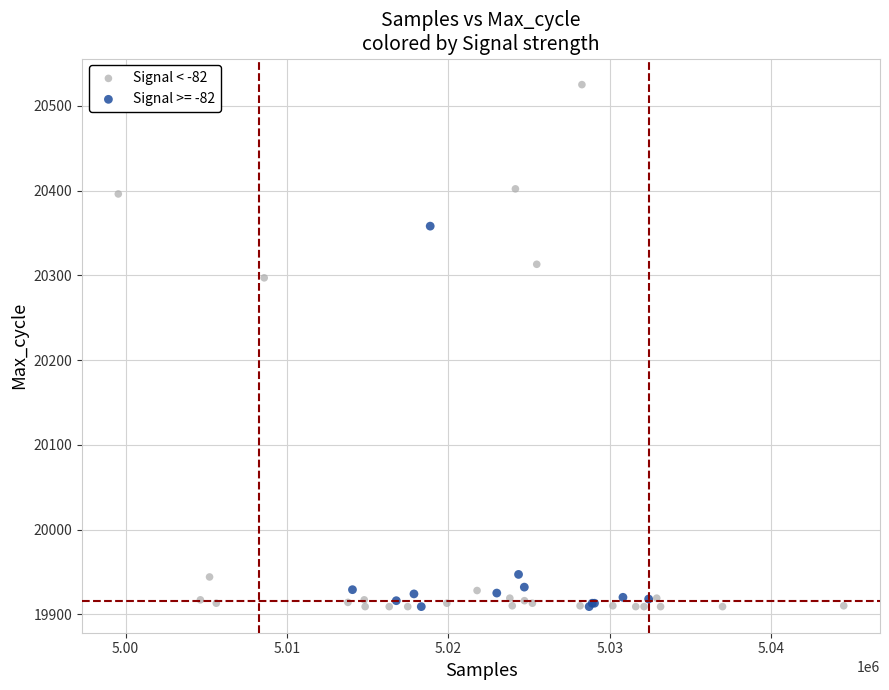

Which series has the largest Y range (max minus min)?

Signal < -82